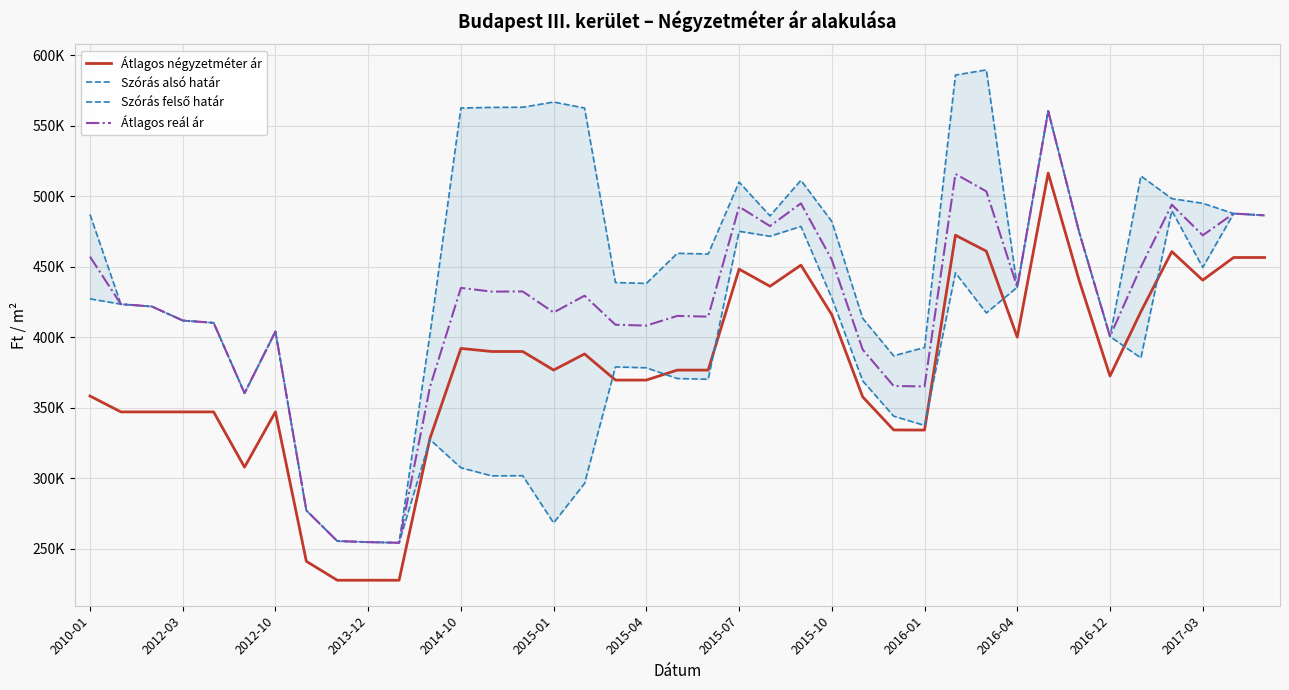

How many values in the Átlagos reál ár series are below 423409?

19